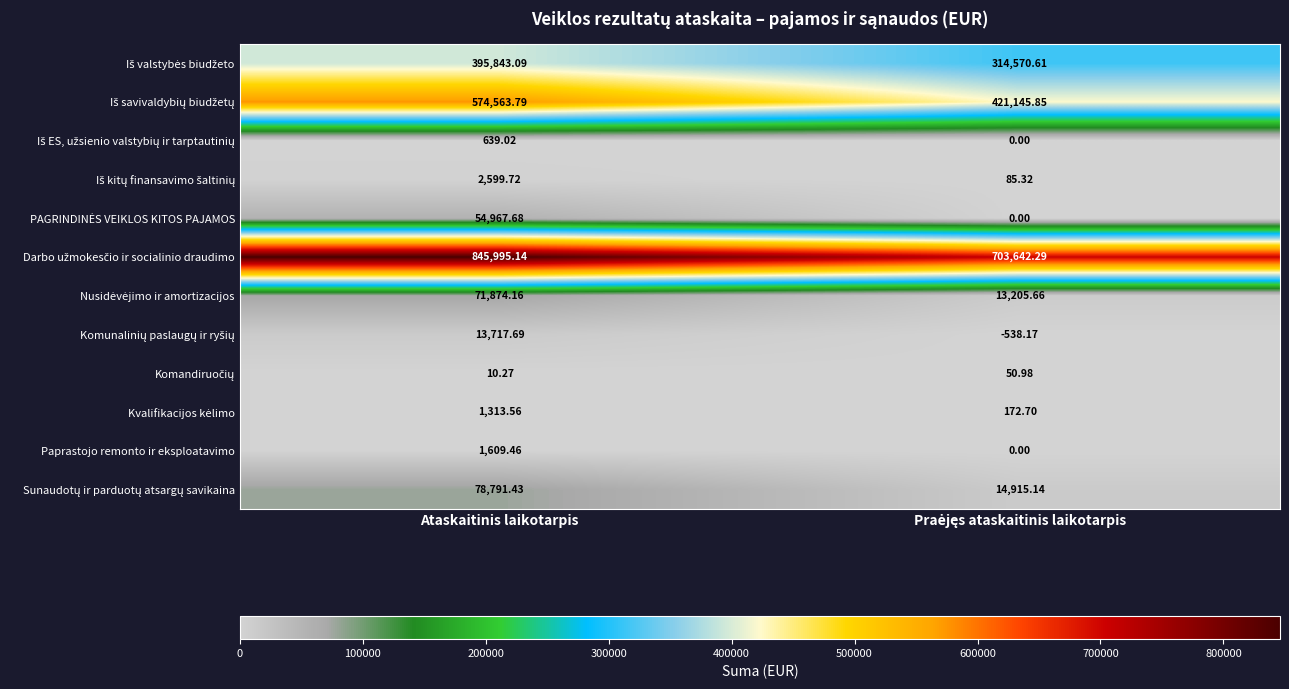

Which category has the highest value across all series?

Ataskaitinis laikotarpis